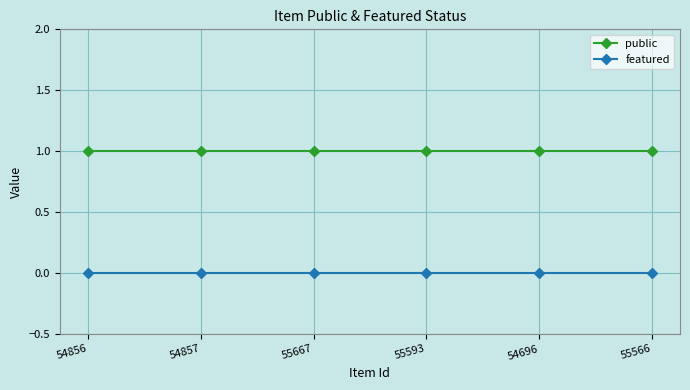

True or false: public has more than 2 points higher than both neighbors.

False